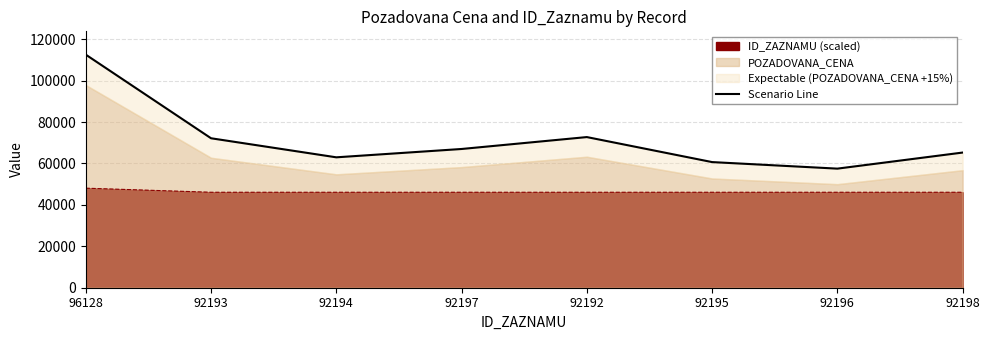

What is the average value?

71351.8